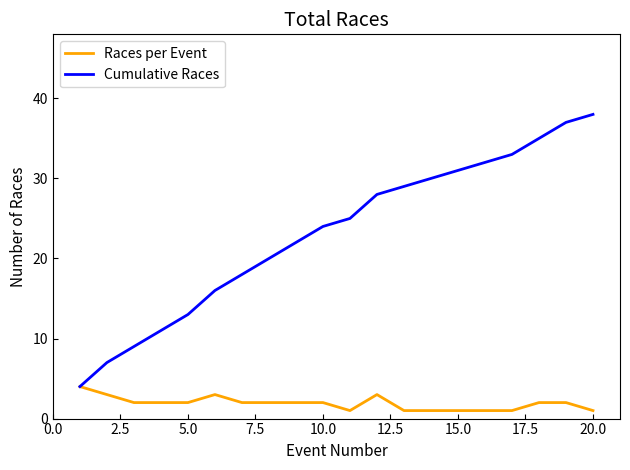

Which series has the widest spread of values?

Cumulative Races